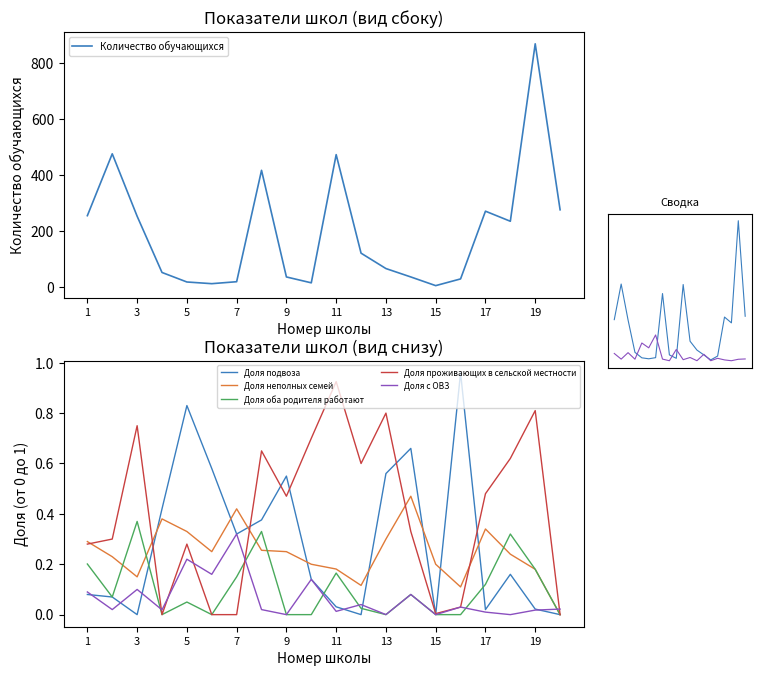

Is it true that Доля неполных семей equals 0.1 at 16?

False